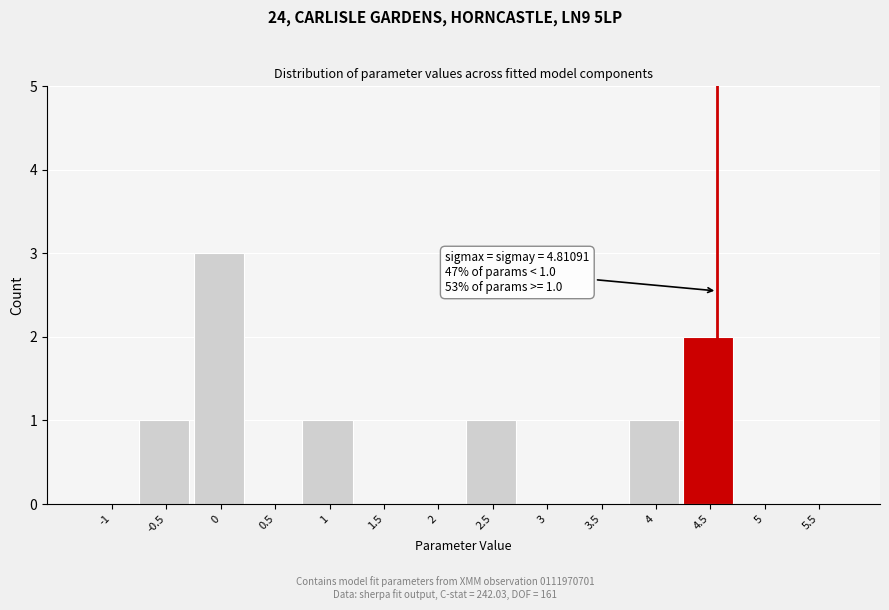

Reading left to right, list all the values displayed in this chart.

-1=0	-0.5=1	0=3	0.5=0	1=1	1.5=0	2=0	2.5=1	3=0	3.5=0	4=1	4.5=2	5=0	5.5=0